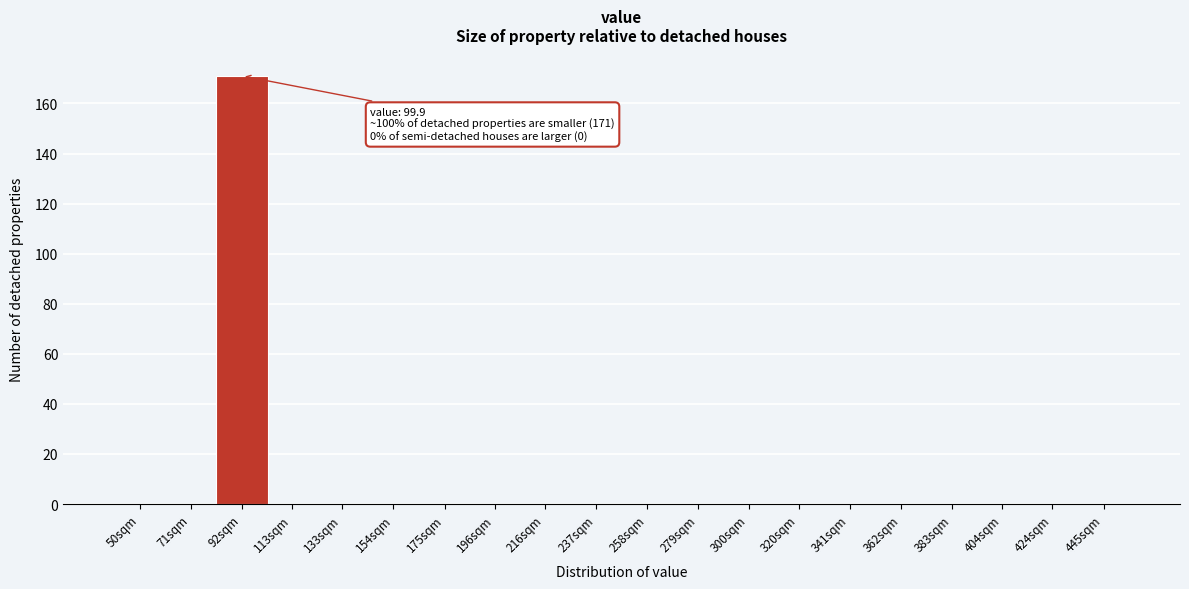

Reading right to left, what are all the values shown in this chart?

445sqm=0	424sqm=0	404sqm=0	383sqm=0	362sqm=0	341sqm=0	320sqm=0	300sqm=0	279sqm=0	258sqm=0	237sqm=0	216sqm=0	196sqm=0	175sqm=0	154sqm=0	133sqm=0	113sqm=0	92sqm=171	71sqm=0	50sqm=0